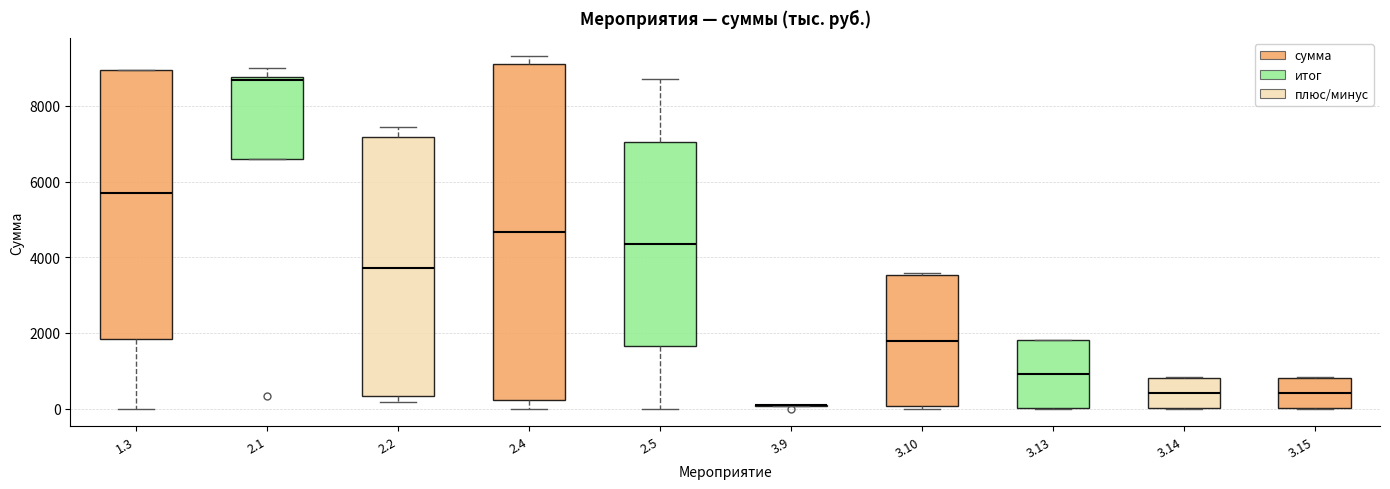

Reading left to right, transcribe this box plot: for each box, give where its median line is, the range the box spans, and where its two whiskers end, as read against the y-axis. The values are not printed on the chart, so give them approximately, as read against the axis.

1.3: median 5800, box 1800 to 9000, whiskers 0 to 9000
2.1: median 8600, box 6600 to 8800, whiskers 6600 to 9000
2.2: median 3800, box 400 to 7200, whiskers 200 to 7400
2.4: median 4600, box 200 to 9000, whiskers 0 to 9400
2.5: median 4400, box 1600 to 7000, whiskers 0 to 8800
3.9: box collapsed to a line at 0, whiskers 0 to 0
3.10: median 1800, box 0 to 3600, whiskers 0 (just below the box's lower edge) to 3600 (just above the box's upper edge)
3.13: median 1000, box 0 to 1800, whiskers 0 to 1800
3.14: median 400, box 0 to 800, whiskers 0 to 800
3.15: median 400, box 0 to 800, whiskers 0 to 800